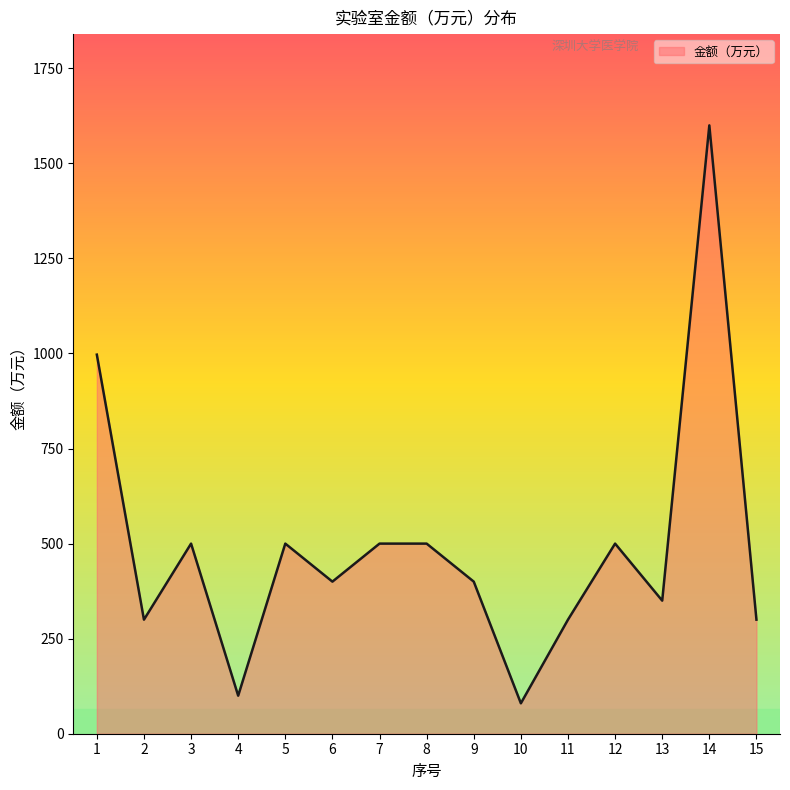

At which label does the data first exceed 400?

1